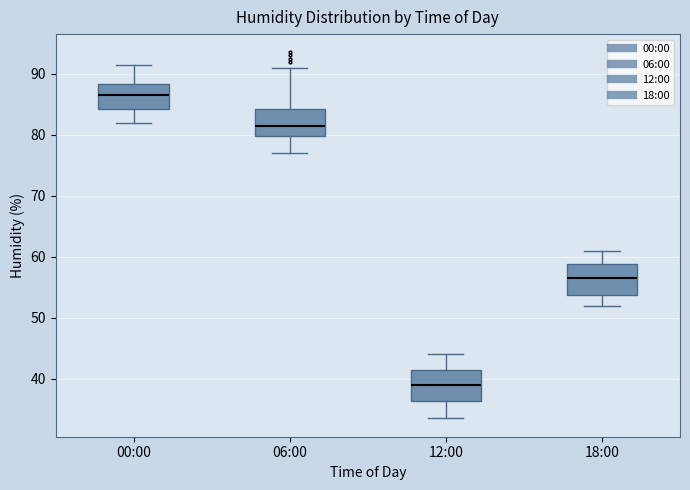

Reading left to right, read every box against the y-axis: the position of its median line, the range the box covers, and the ends of its whiskers. The values are not printed on the chart, so give them approximately, as read against the axis.

00:00: median 87, box 84 to 88, whiskers 82 to 92
06:00: median 82, box 80 to 84, whiskers 77 to 91
12:00: median 39, box 36 to 41, whiskers 34 to 44
18:00: median 57, box 54 to 59, whiskers 52 to 61